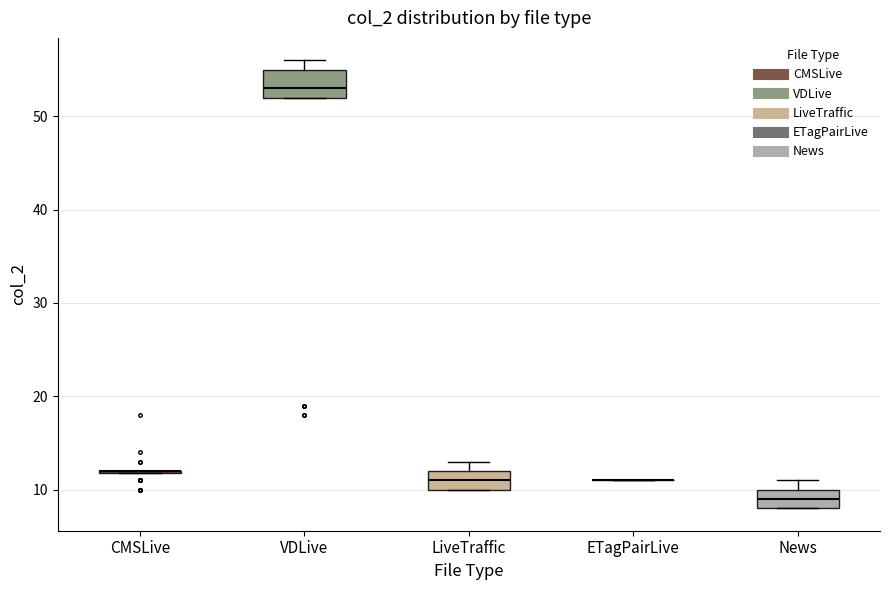

Reading left to right, transcribe this box plot: for each box, give where its median line is, the range the box spans, and where its two whiskers end, as read against the y-axis. The values are not printed on the chart, so give them approximately, as read against the axis.

CMSLive: box collapsed to a line at 12, whiskers 12 to 12
VDLive: median 53, box 52 to 55, whiskers 52 to 56
LiveTraffic: median 11, box 10 to 12, whiskers 10 to 13
ETagPairLive: box collapsed to a line at 11, whiskers 11 to 11
News: median 9, box 8 to 10, whiskers 8 to 11